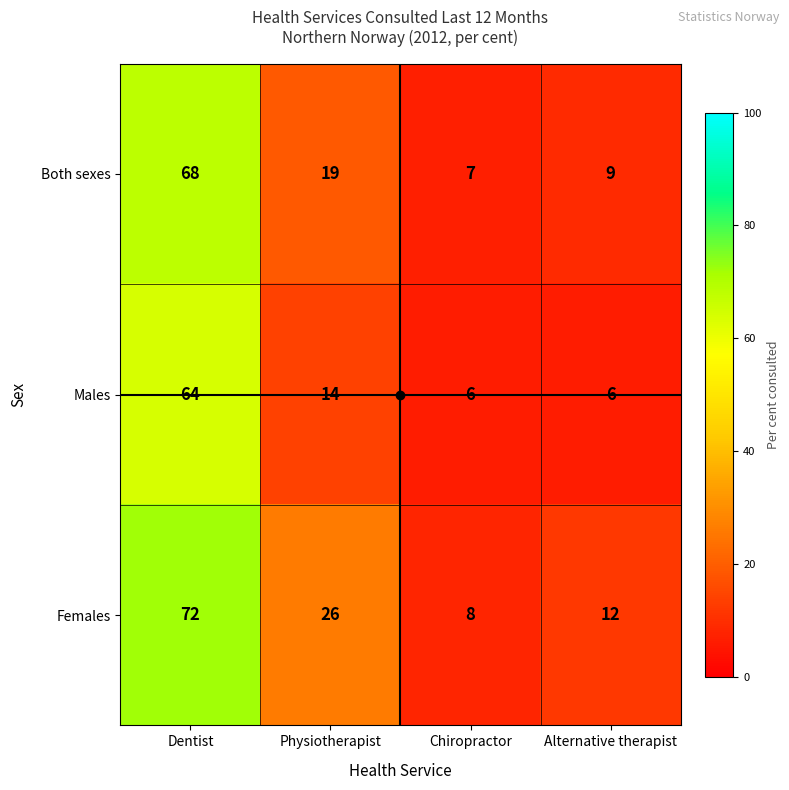

What is the total value across all series at Alternative therapist?

27